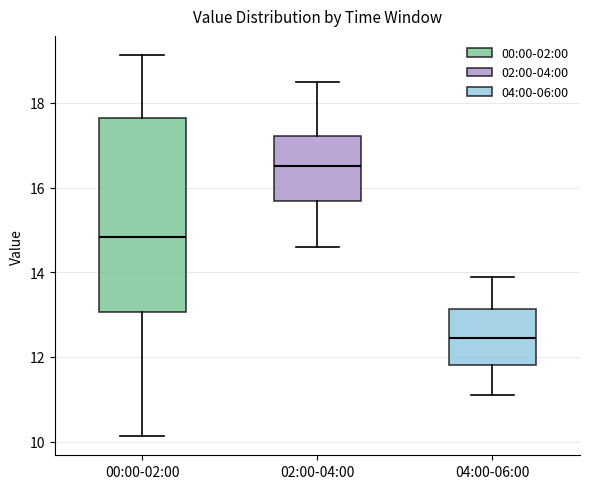

Where is the upper edge of the box for 04:00-06:00 on the y-axis? The values are not printed on the chart, so give them approximately, as read against the axis.

13.2